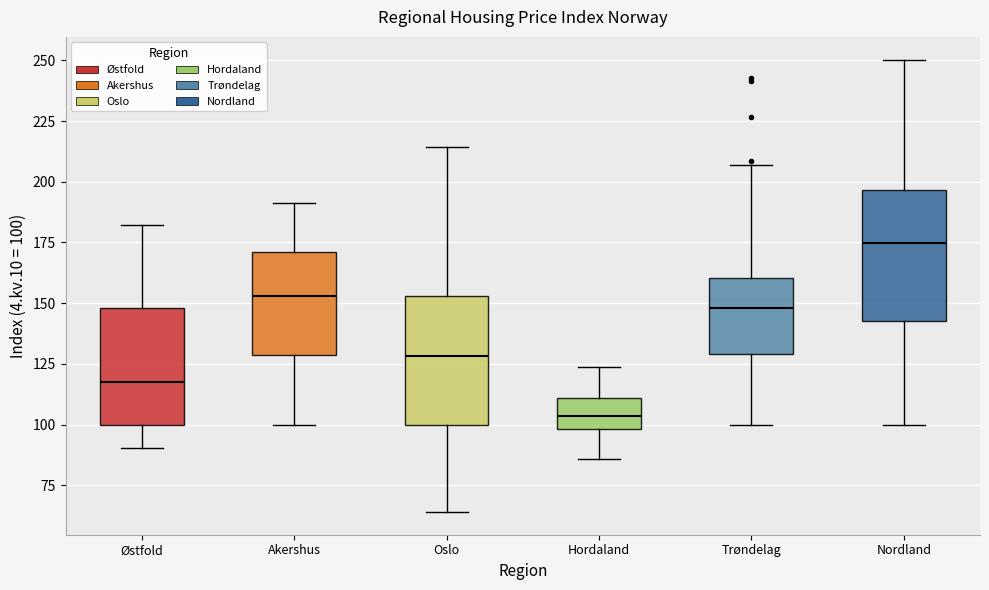

Which box has the lowest median line?

Hordaland